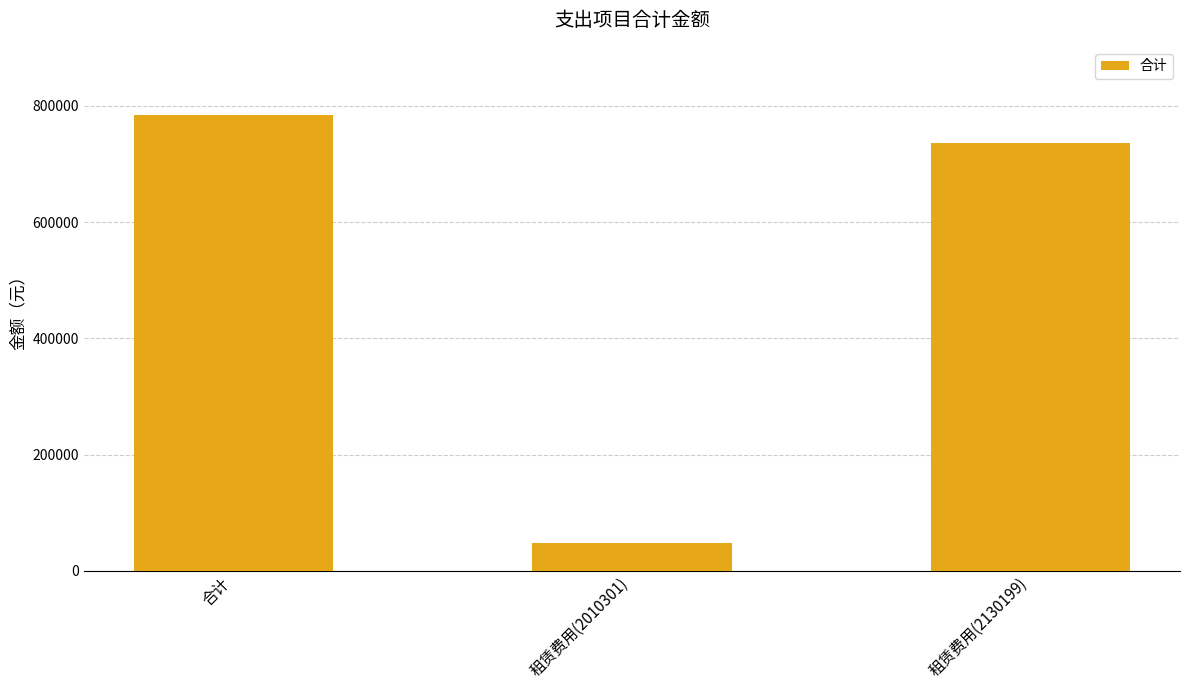

What is the value of the 1st bar from the left?

784000.0